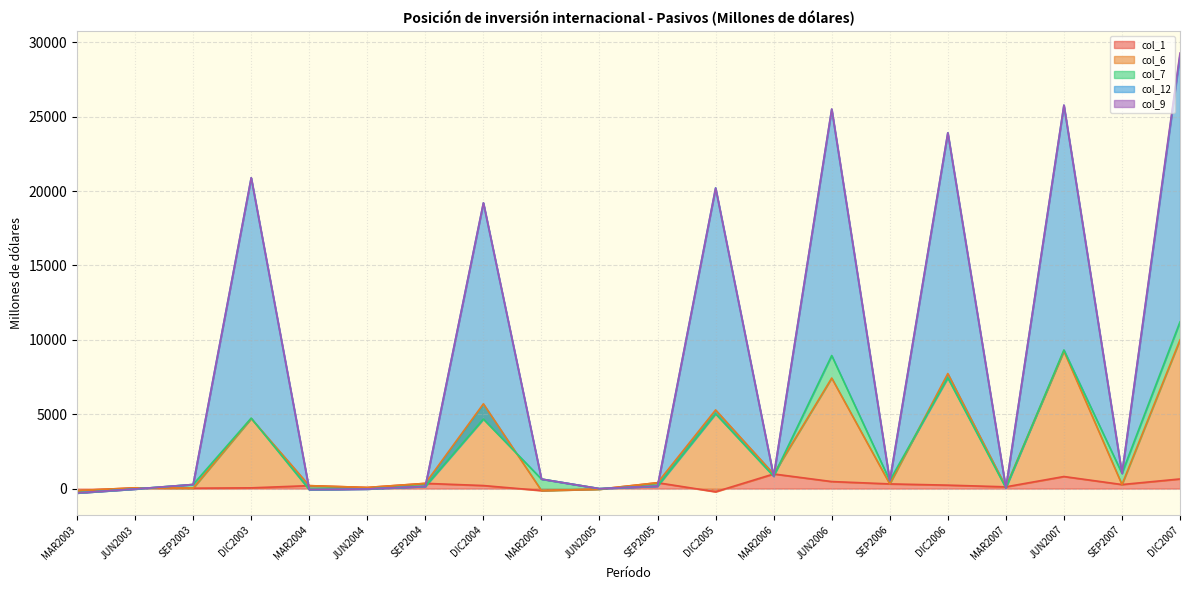

The col_1 series shows 472.3 at JUN2006. True or false?

True